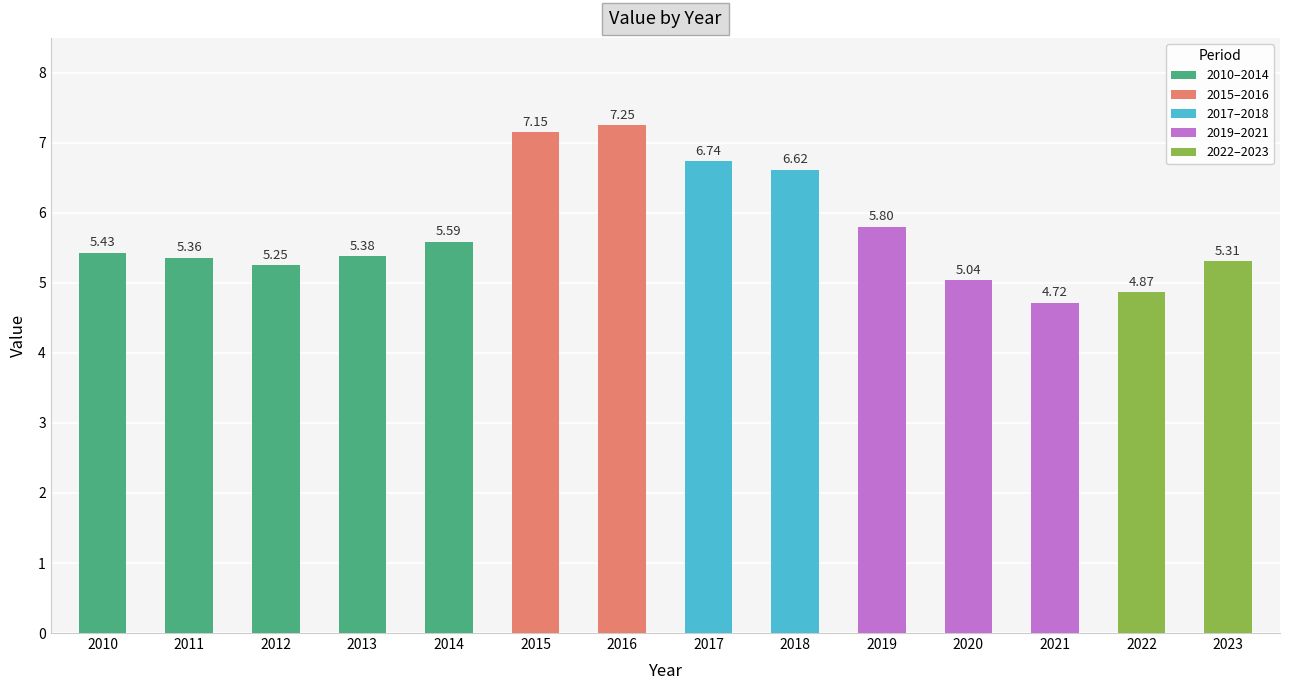

How many categories are shown in the chart?

14